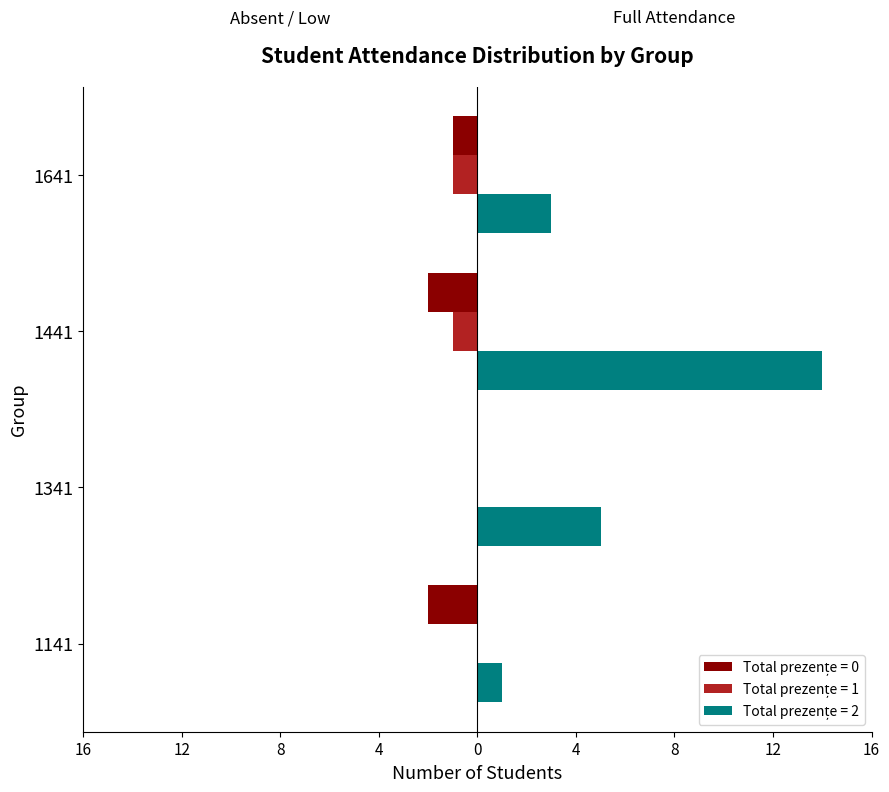

What is the minimum value shown in the chart?

-2